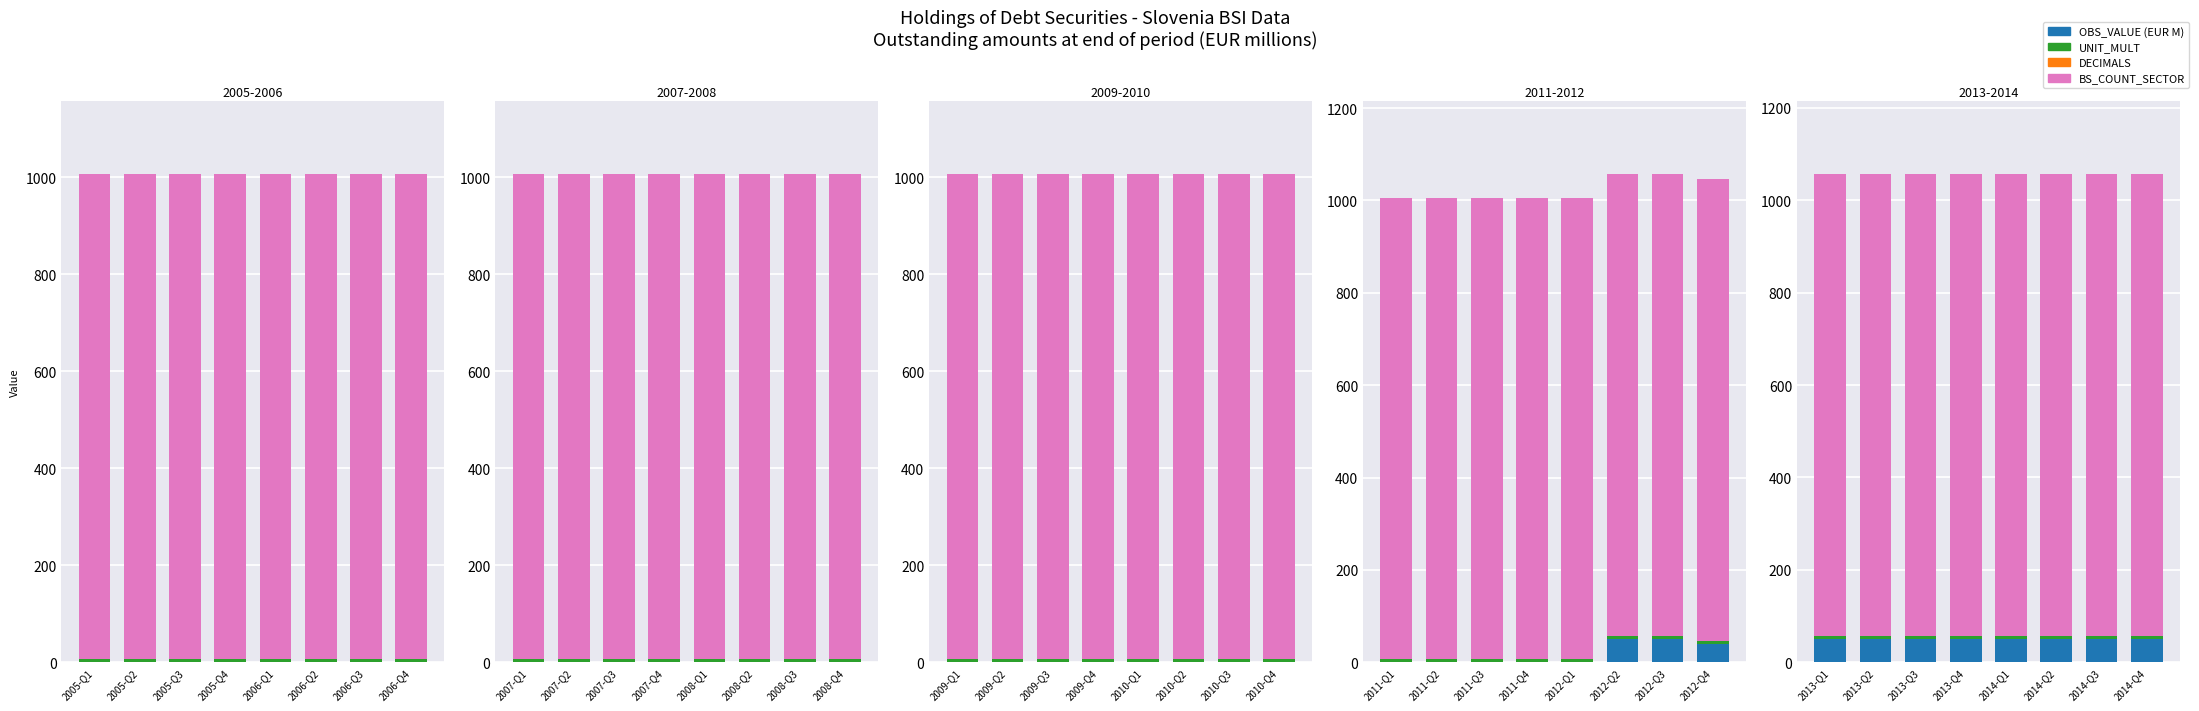

Is it true that UNIT_MULT equals 6 at 2014-Q1?

True